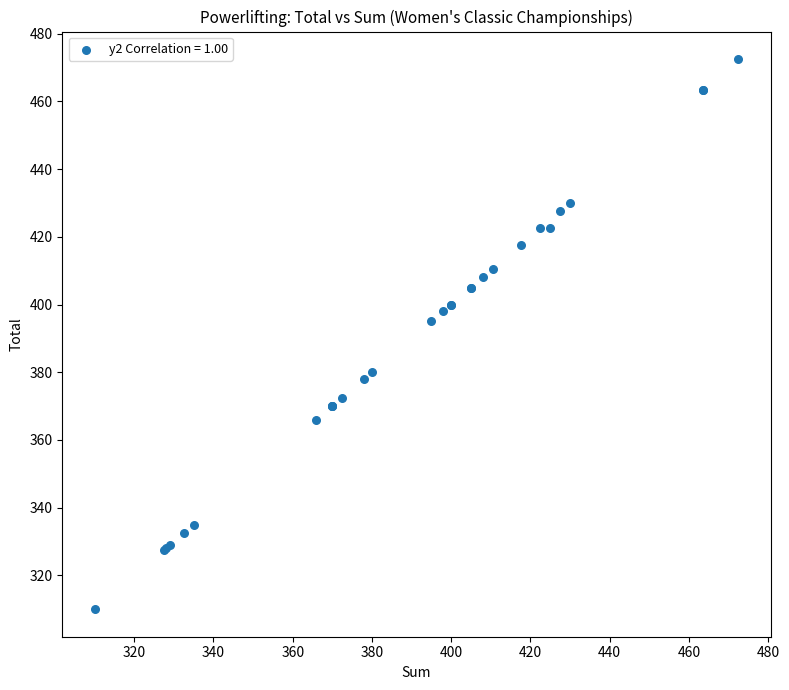

What Y value in the scatter plot is closest to 391?

395.0